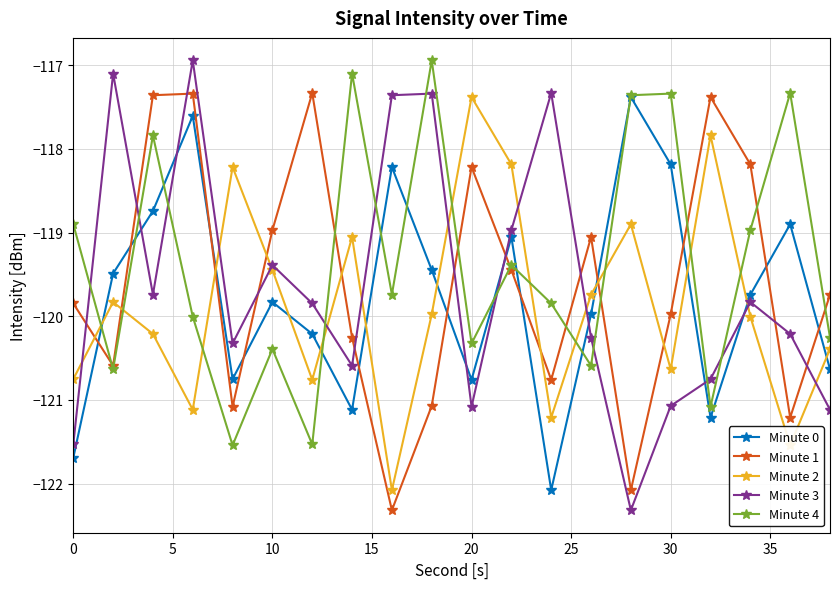

What is the minimum value for Minute 4?

-121.5